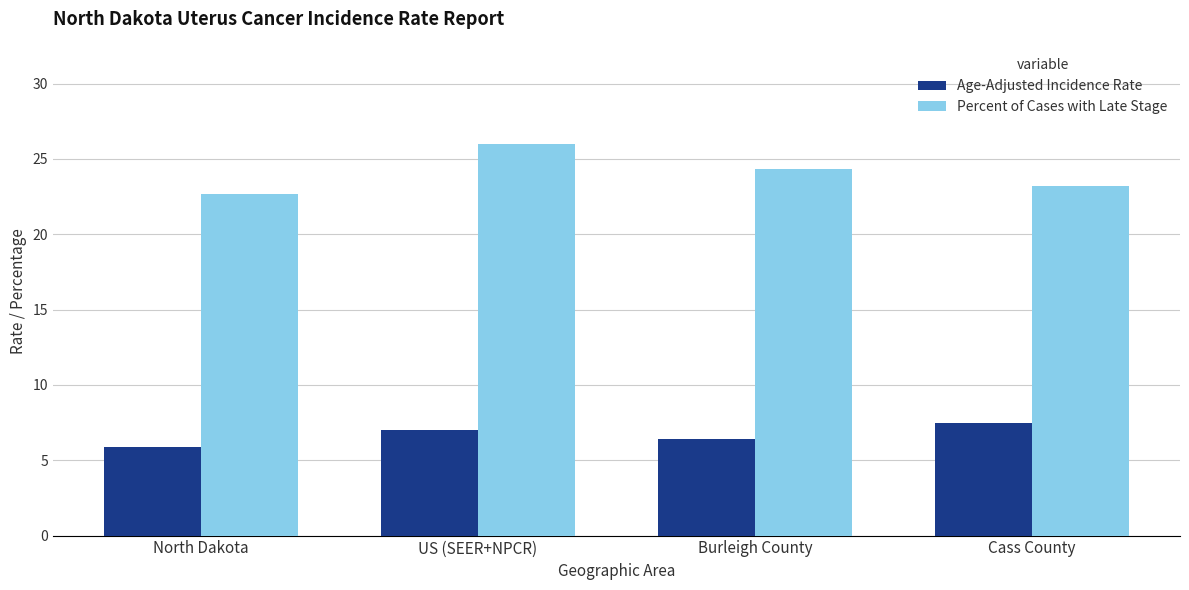

How many groups of bars are there?

4